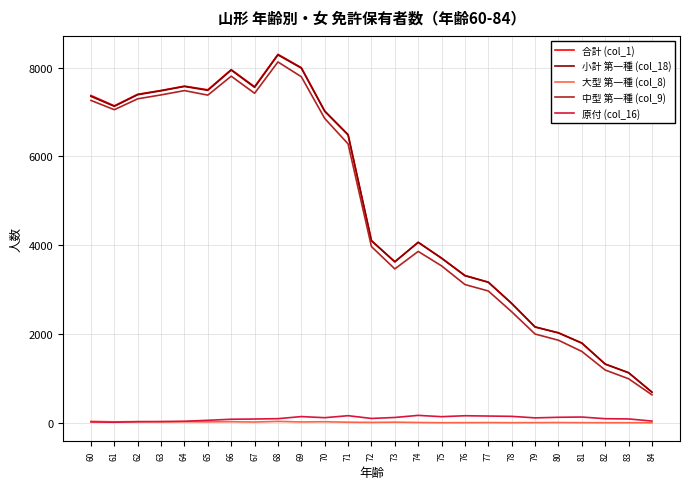

What is the difference between the maximum and second lowest values in the 原付 (col_16) series?

148